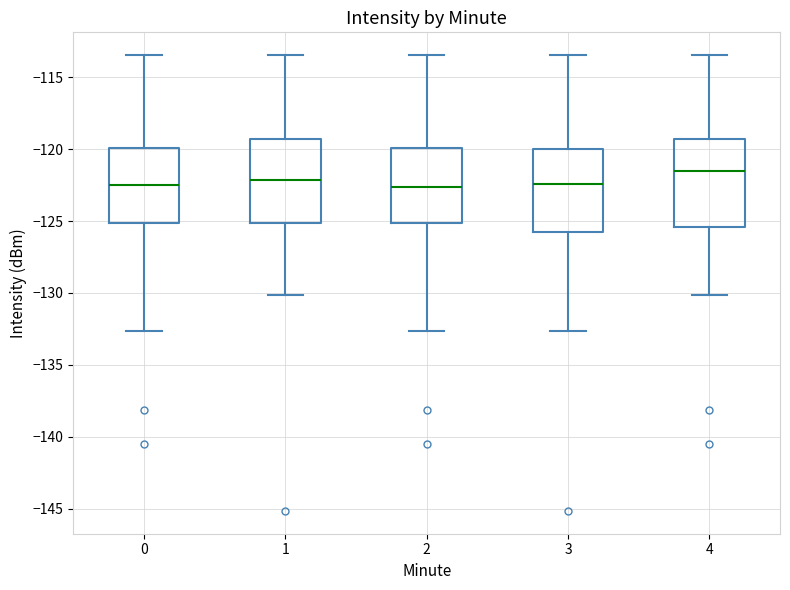

Reading left to right, read every box against the y-axis: the position of its median line, the range the box covers, and the ends of its whiskers. The values are not printed on the chart, so give them approximately, as read against the axis.

0: median -122.5, box -125.0 to -120.0, whiskers -132.5 to -113.5
1: median -122.0, box -125.0 to -119.5, whiskers -130.0 to -113.5
2: median -122.5, box -125.0 to -120.0, whiskers -132.5 to -113.5
3: median -122.5, box -126.0 to -120.0, whiskers -132.5 to -113.5
4: median -121.5, box -125.5 to -119.5, whiskers -130.0 to -113.5